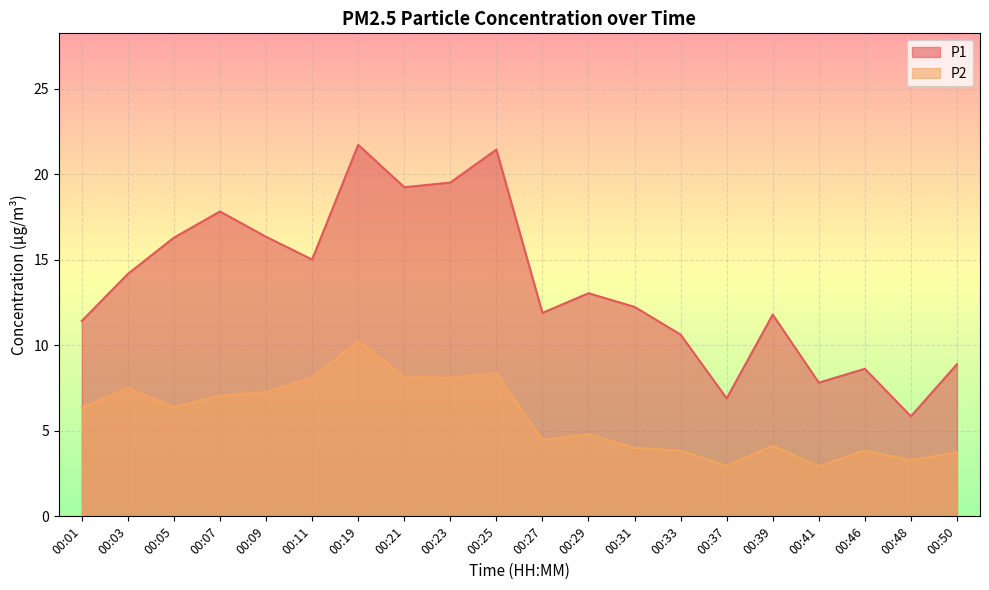

What is the value of the P2 point at the 4th from the left?

7.0